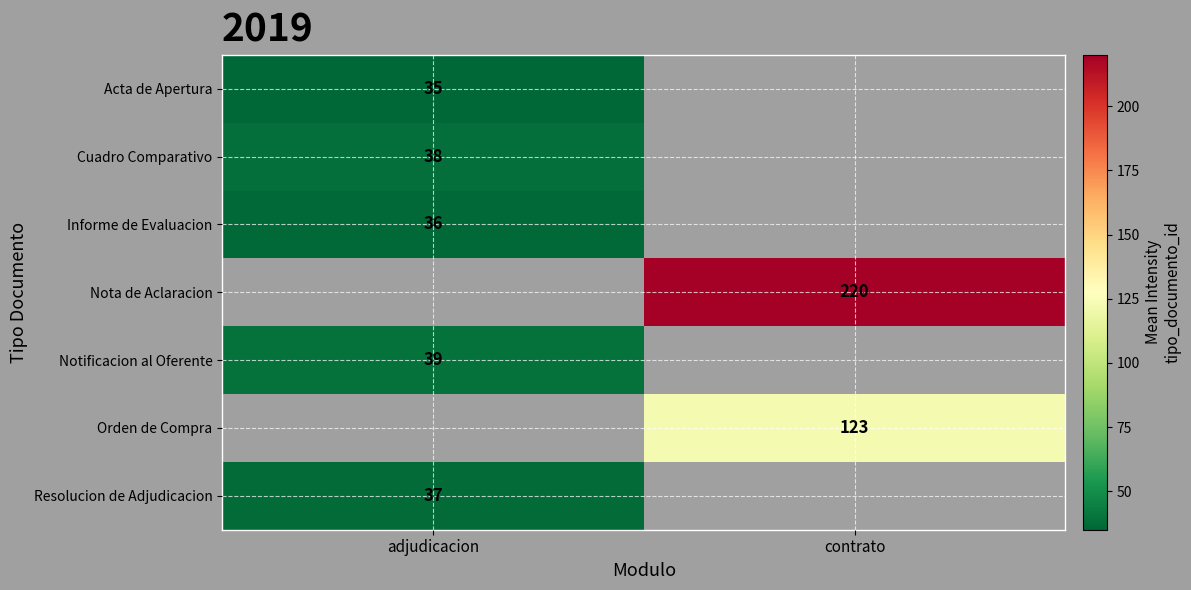

The Cuadro Comparativo series shows 38 at adjudicacion. True or false?

True